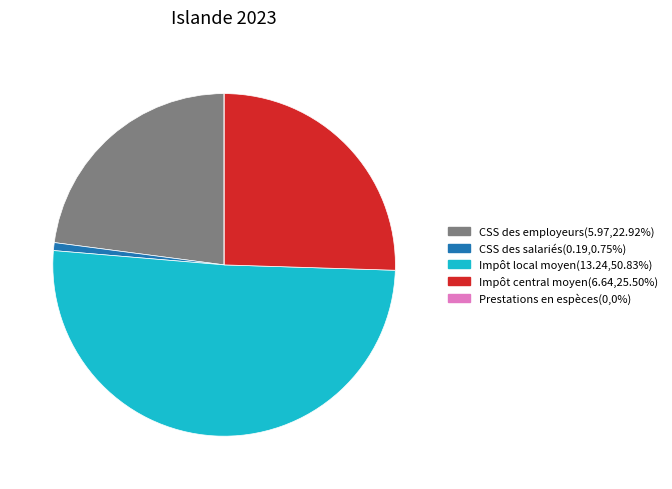

Does Impôt local moyen represent more than half of the total?

Yes